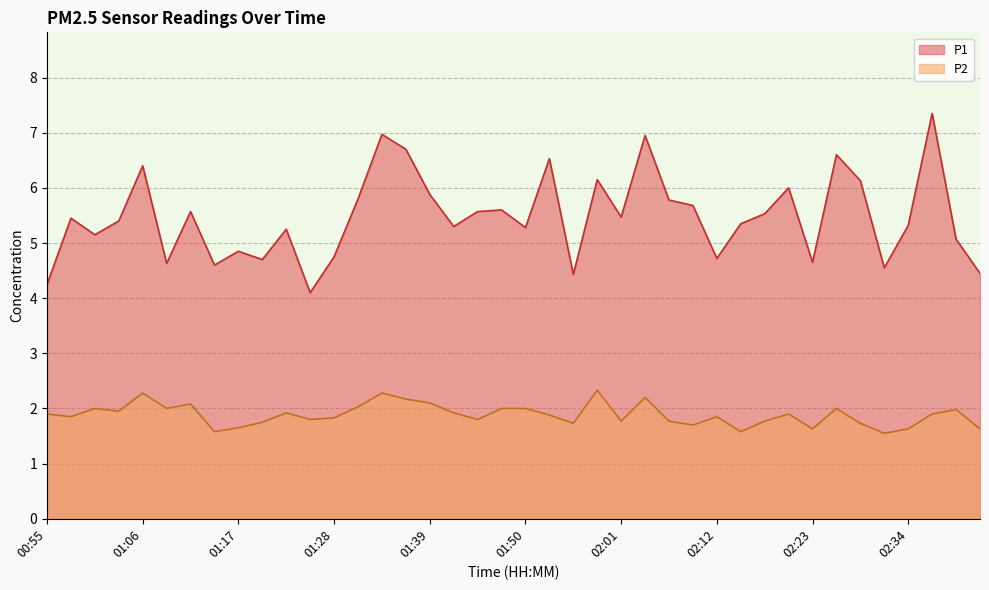

What is the spread (max minus min) of values at 00:58?

3.6